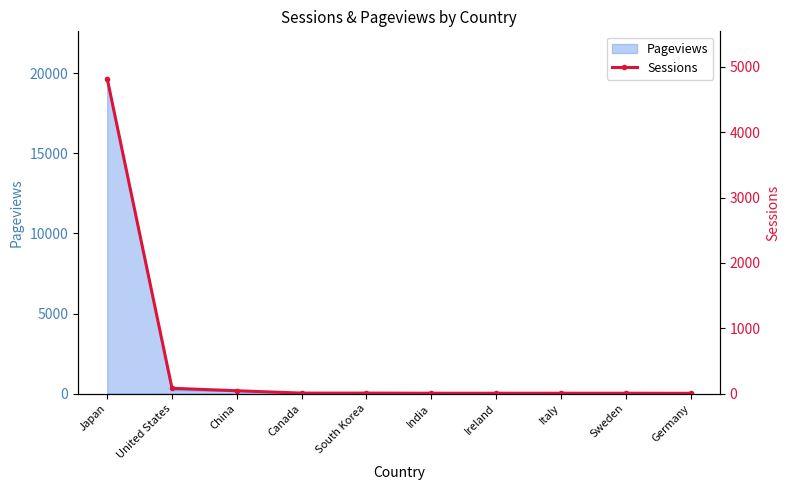

Is it true that the value at Italy is 8?

False